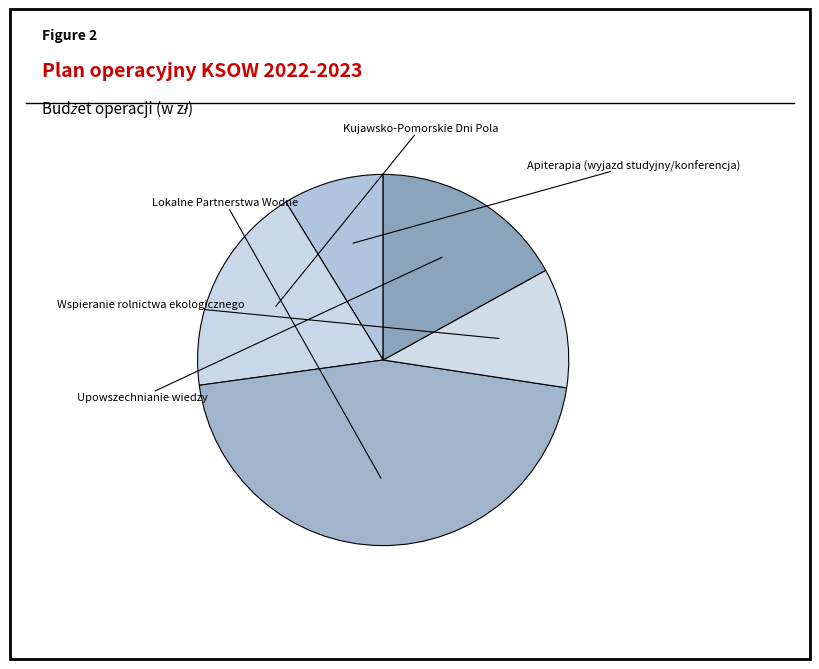

Which category has the smallest portion of the pie?

Apiterapia (wyjazd studyjny/konferencja)